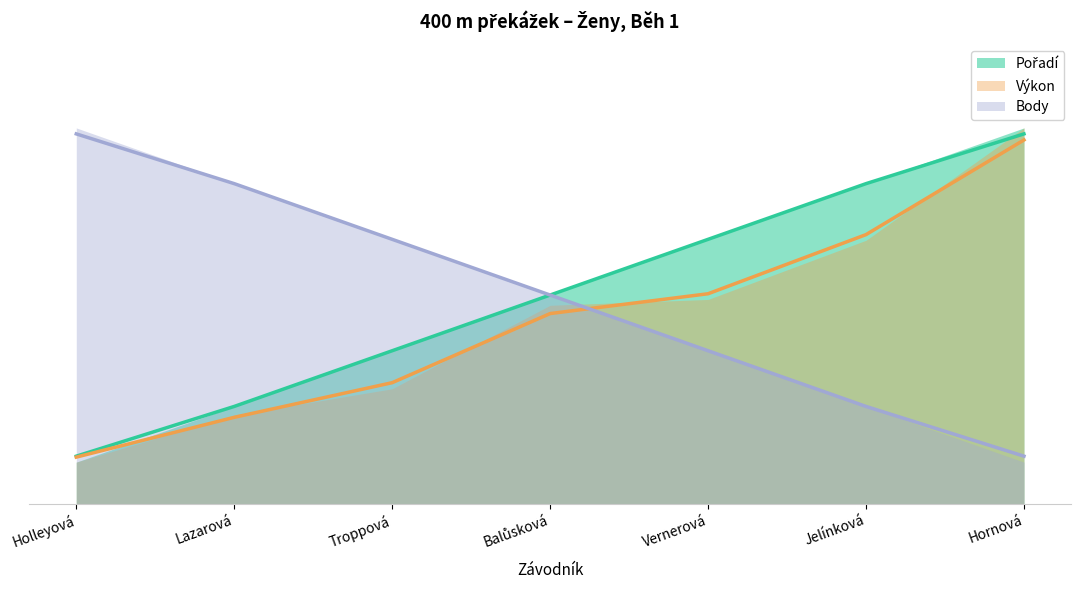

What is the label of the 7th point from the right?

Holleyová